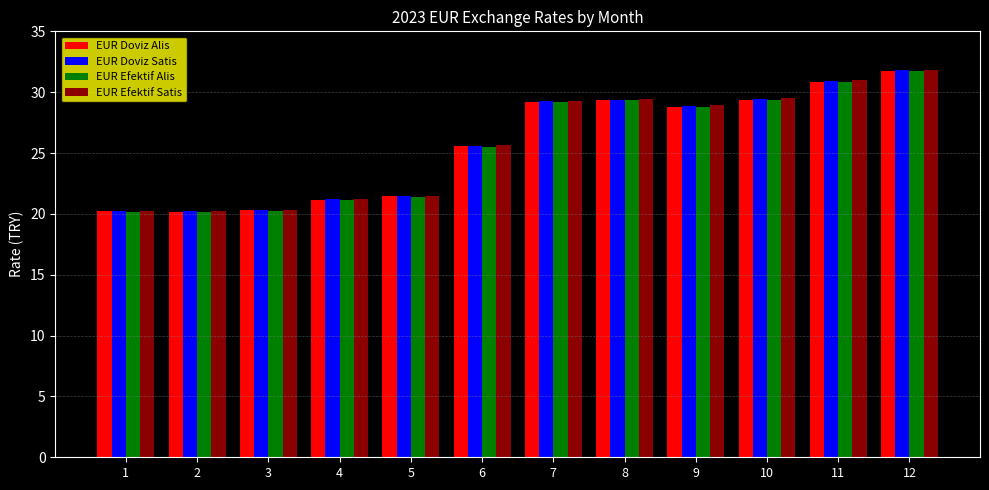

What is the total value across all series at 7?

117.0